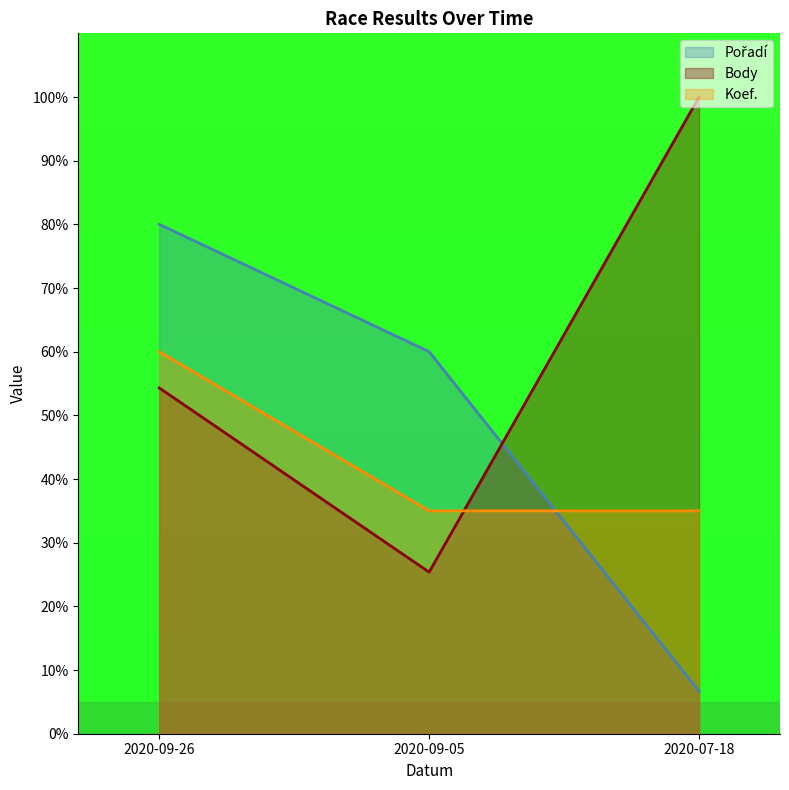

At which label does Koef. reach its peak?

2020-09-26